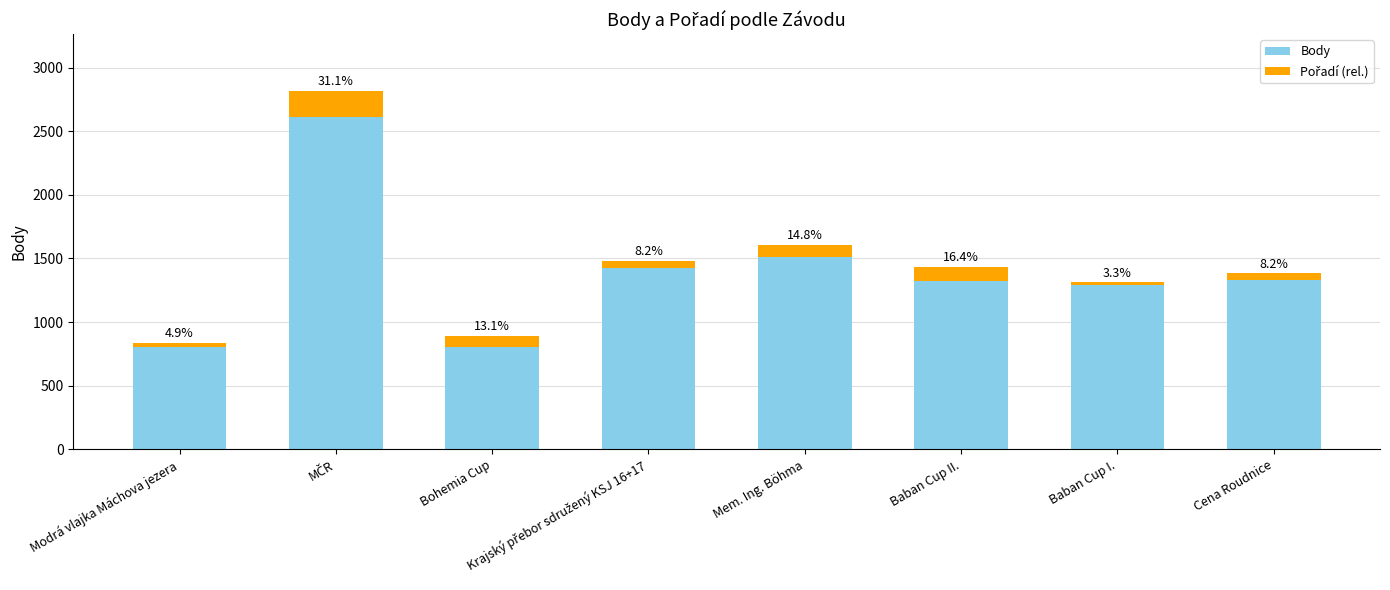

Which series has the largest total across all categories?

Body